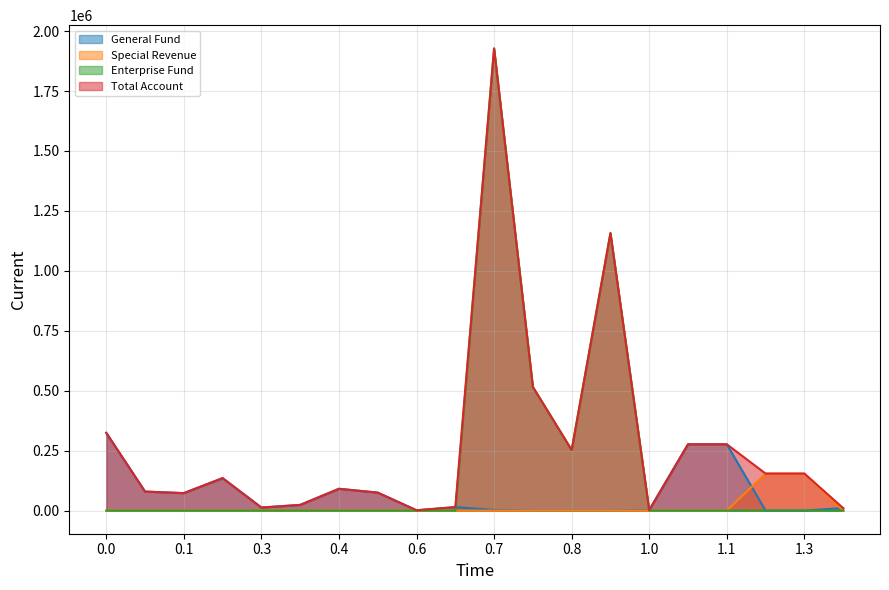

How many data points does each series have?

20